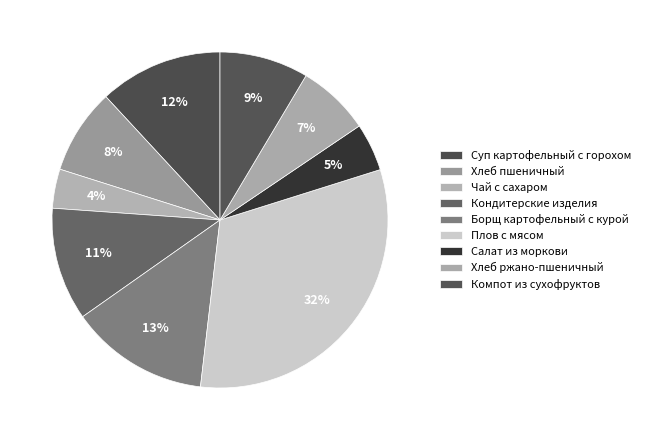

Does any single category account for the majority?

No